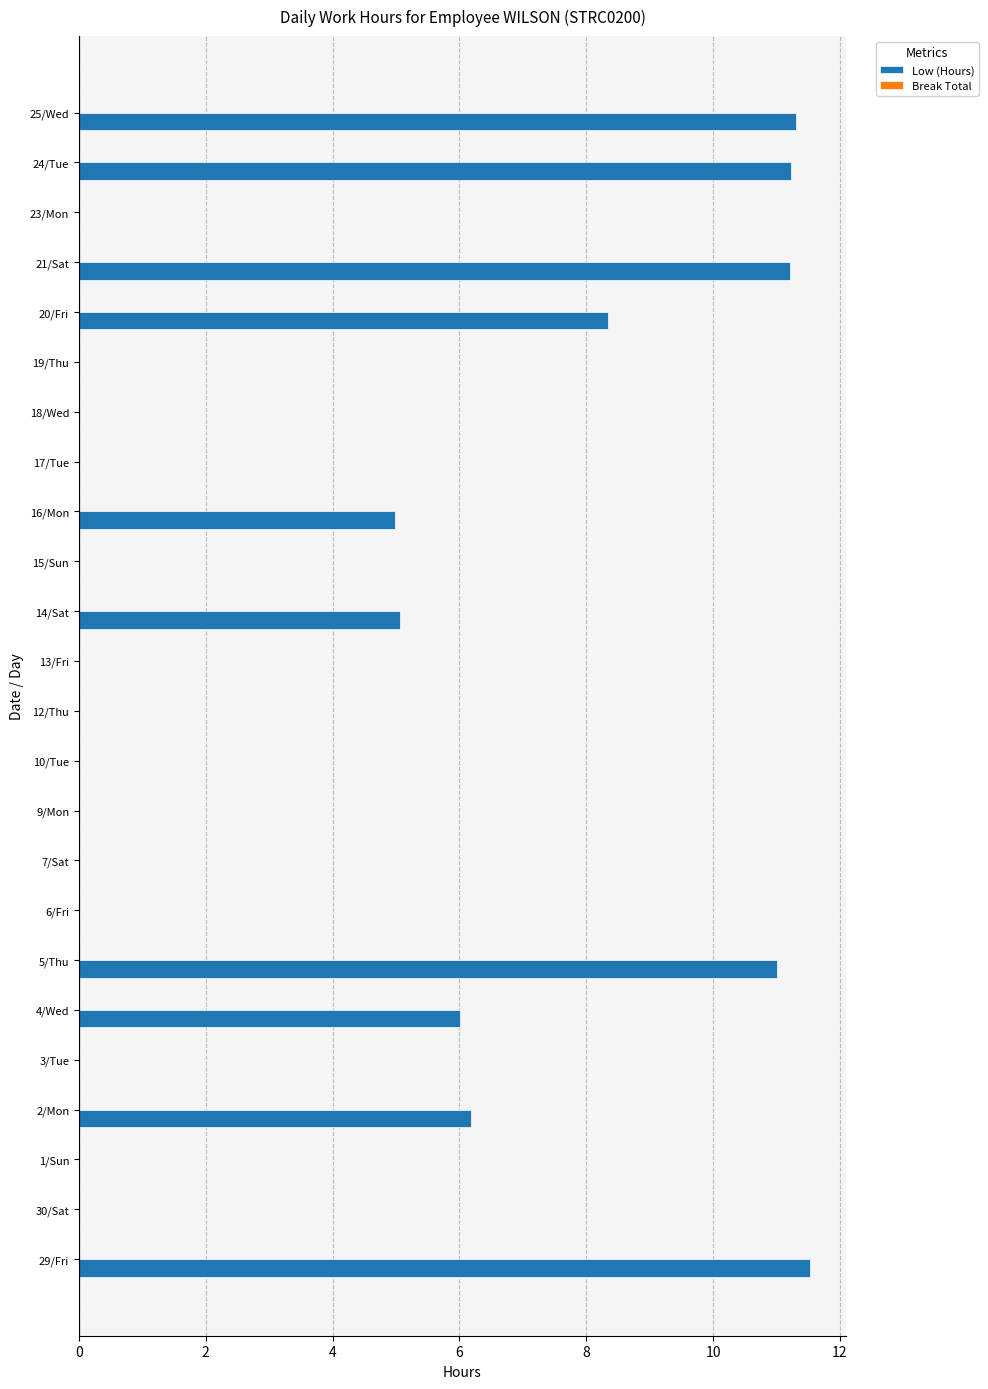

What is the greatest value displayed?

11.5